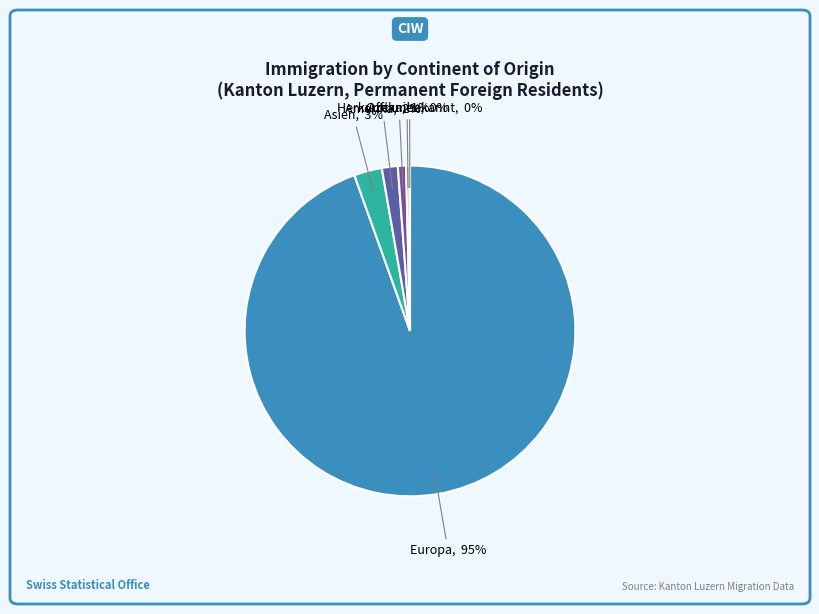

Between Ozeanien and Amerika, which is larger?

Amerika